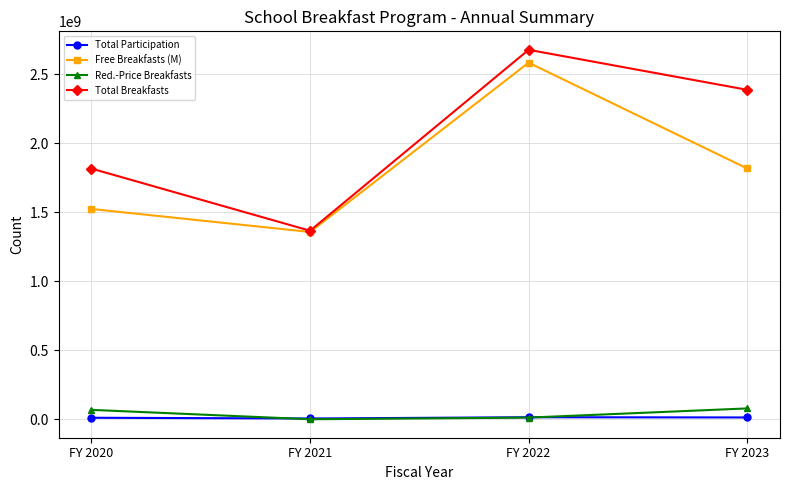

At which category does Free Breakfasts (M) reach its first local valley?

FY 2021